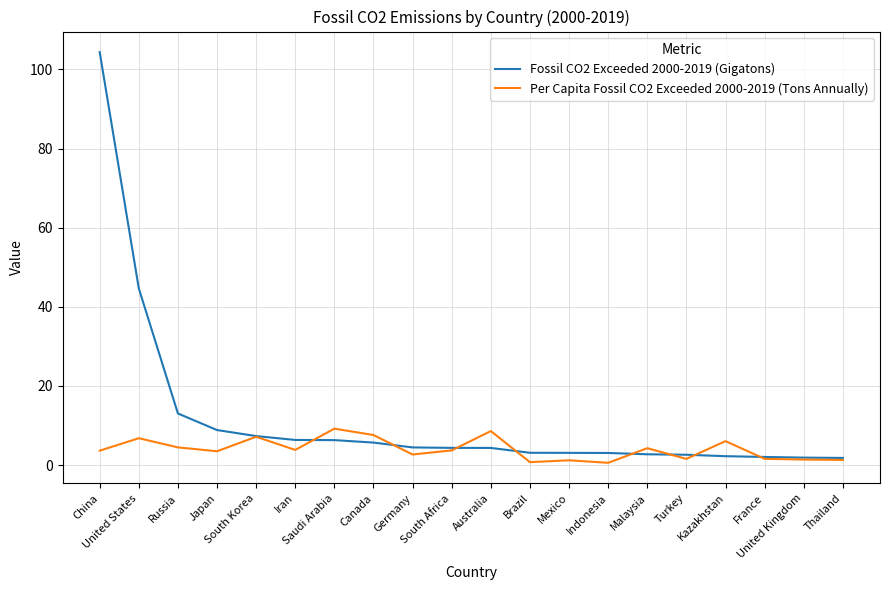

Count the number of data series in this chart.

2